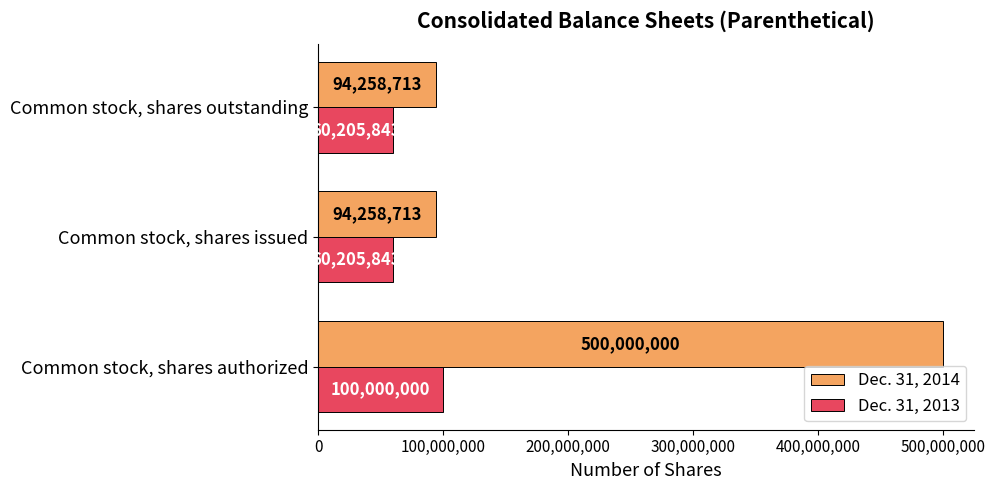

Count the Dec. 31, 2013 values in the range 60205843 to 100000000.

3